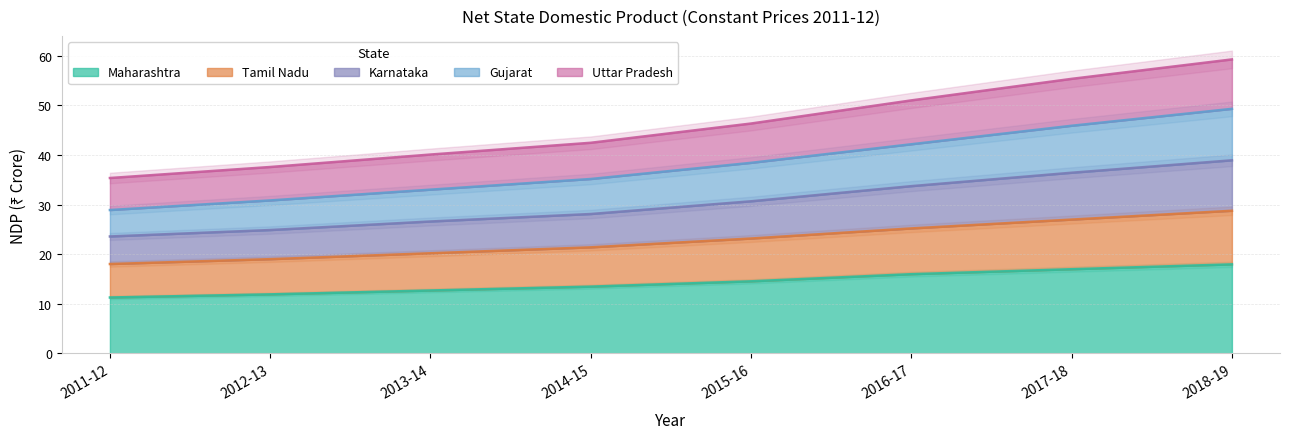

Which has a higher value, 2012-13 or 2011-12?

2012-13